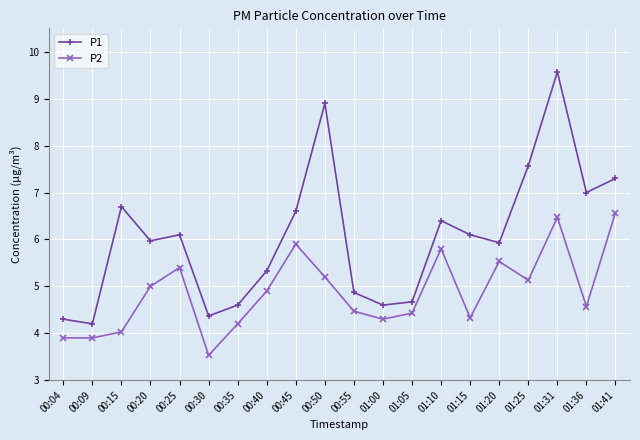

How many data points does each series have?

20